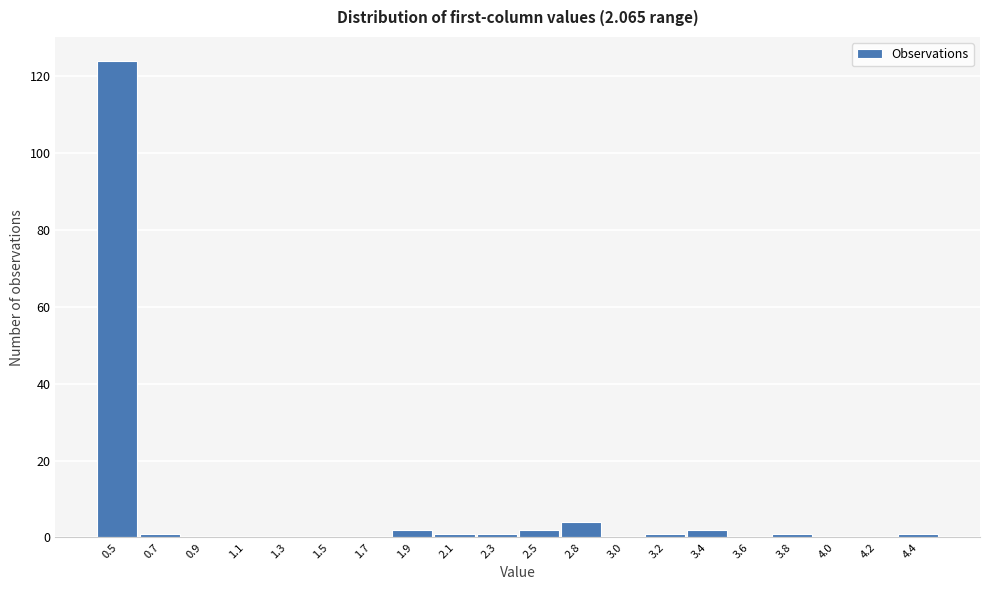

Reading left to right, what are all the values shown in this chart?

0.5=124	0.7=1	0.9=0	1.1=0	1.3=0	1.5=0	1.7=0	1.9=2	2.1=1	2.3=1	2.5=2	2.8=4	3.0=0	3.2=1	3.4=2	3.6=0	3.8=1	4.0=0	4.2=0	4.4=1